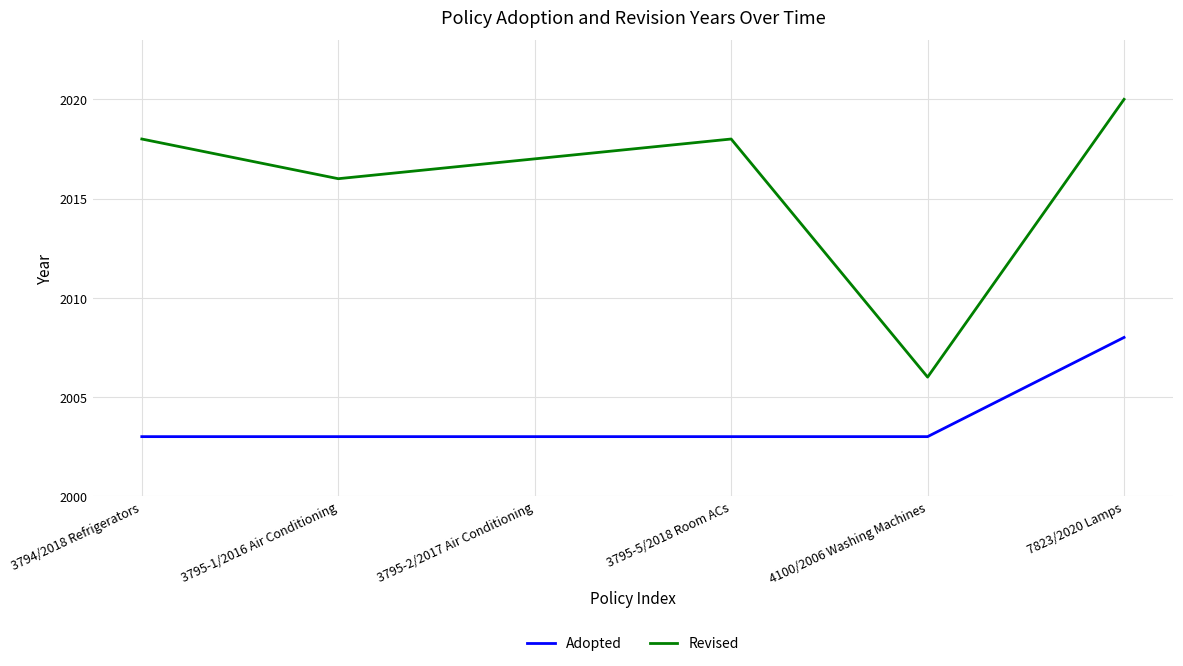

The Revised series shows 2629 at 3794/2018 Refrigerators. True or false?

False